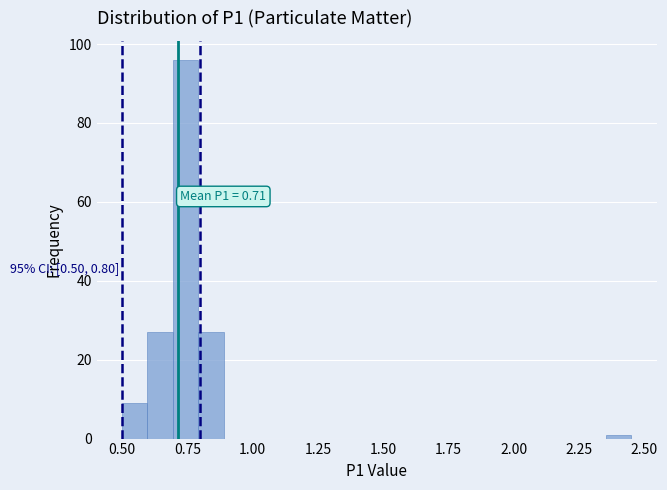

Around what value on the x-axis is the tallest bar? Give the approximate position of its centre, as read against the axis.

0.75